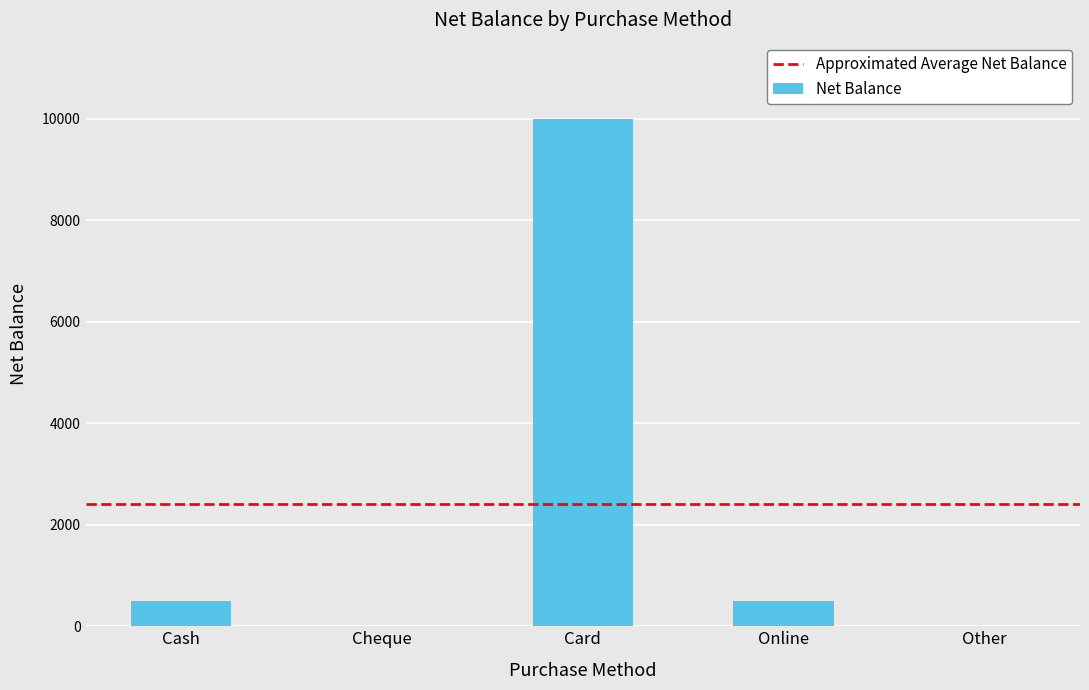

Which category has the highest value across all series?

Card